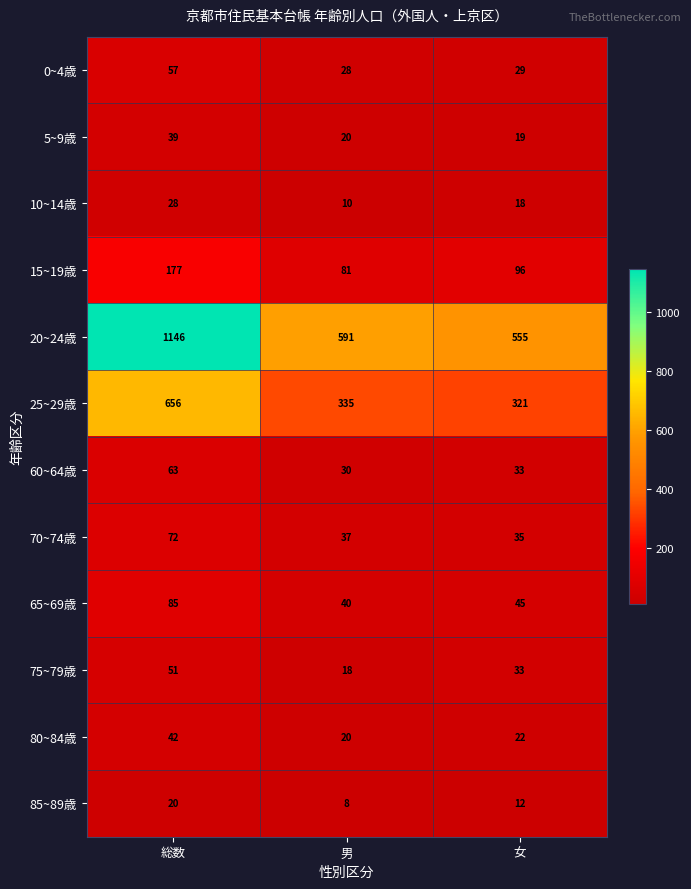

Where is 60~64歳 nearest to the value 46?

女